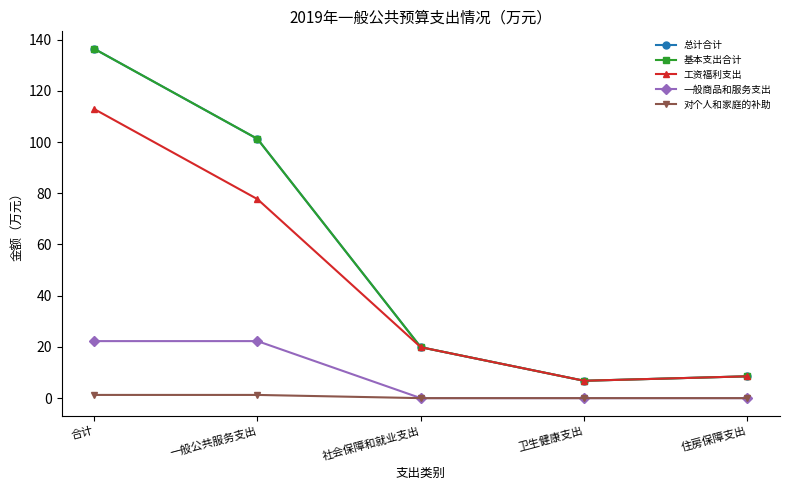

Reading right to left, what are all the values shown in this chart?

总计合计: 住房保障支出=8.5	卫生健康支出=6.8	社会保障和就业支出=19.9	一般公共服务支出=101.2	合计=136.4
基本支出合计: 住房保障支出=8.5	卫生健康支出=6.8	社会保障和就业支出=19.9	一般公共服务支出=101.2	合计=136.4
工资福利支出: 住房保障支出=8.5	卫生健康支出=6.8	社会保障和就业支出=19.9	一般公共服务支出=77.7	合计=112.9
一般商品和服务支出: 住房保障支出=0.0	卫生健康支出=0.0	社会保障和就业支出=0.0	一般公共服务支出=22.3	合计=22.3
对个人和家庭的补助: 住房保障支出=0.0	卫生健康支出=0.0	社会保障和就业支出=0.0	一般公共服务支出=1.3	合计=1.3